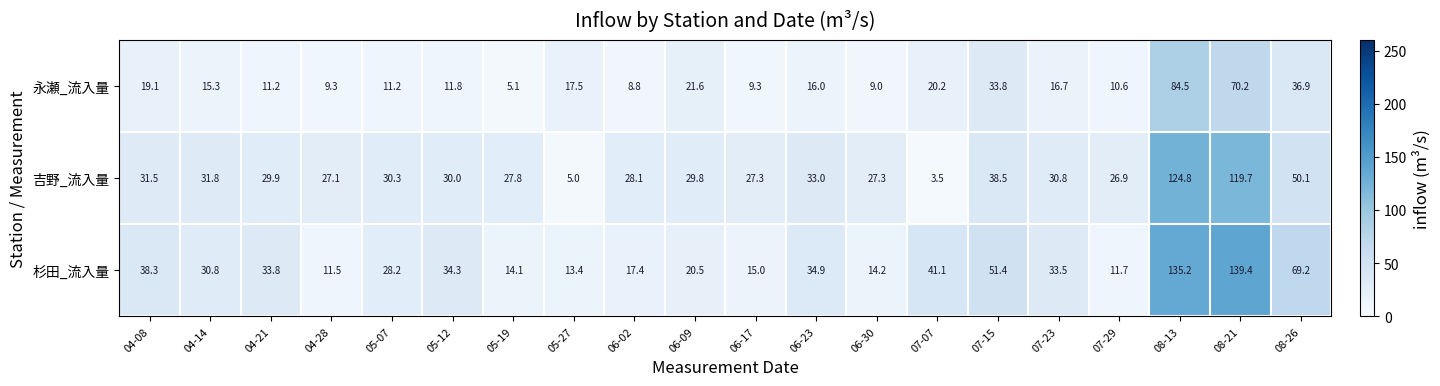

Which series has the largest total across all categories?

杉田_流入量